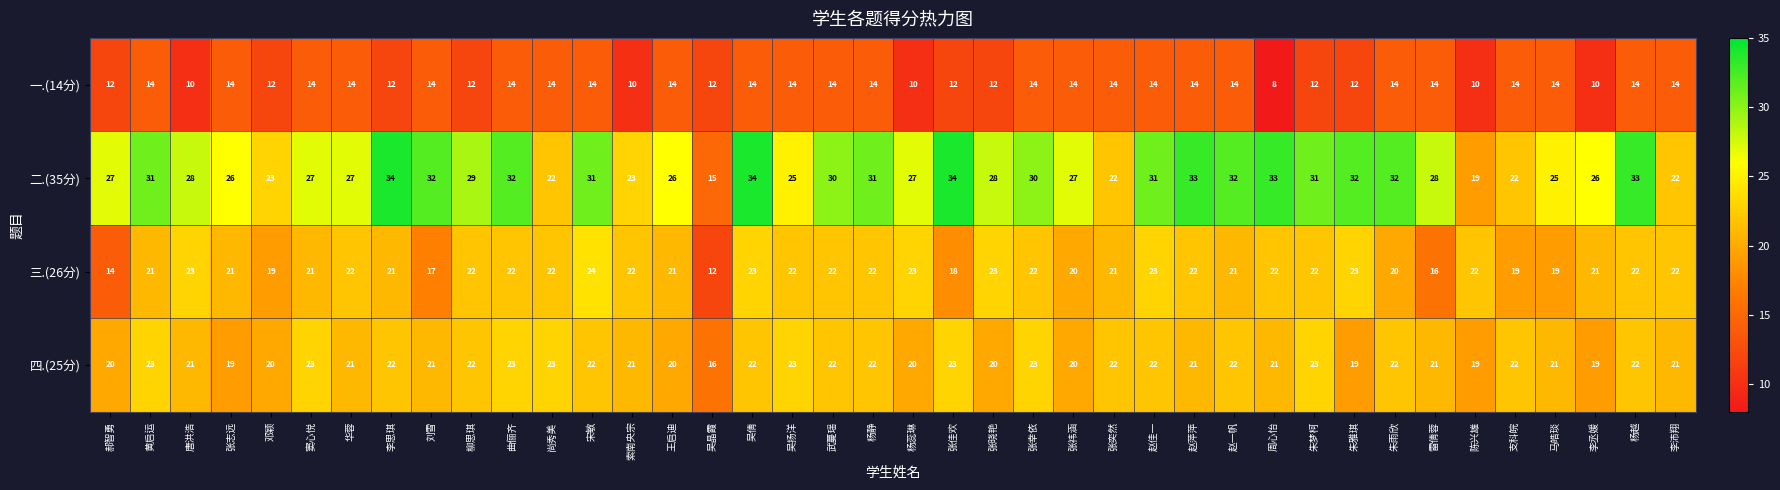

At how many categories does at least one series exceed 17?

39